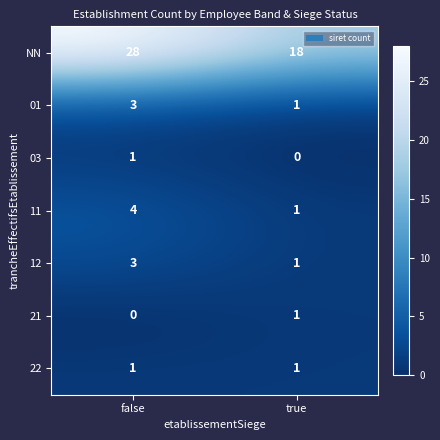

Which series changed the most between false and true?

NN